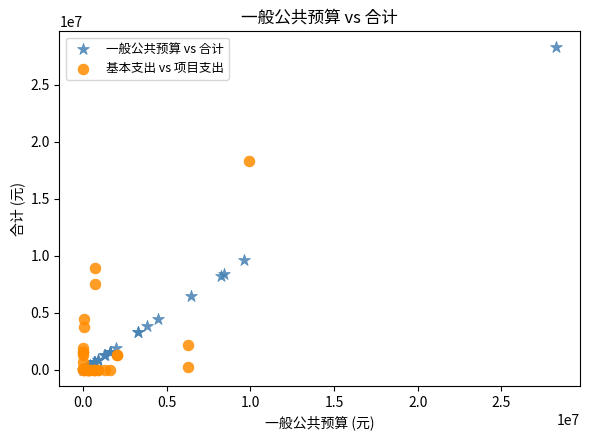

What are all the series names shown in the legend?

一般公共预算 vs 合计, 基本支出 vs 项目支出